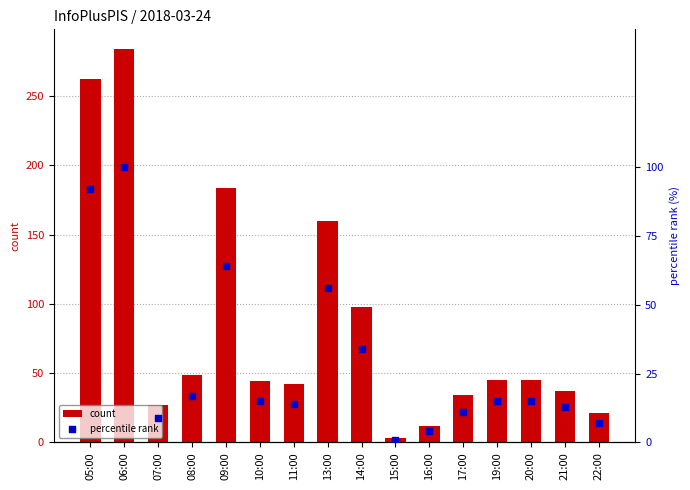

What is the total value across all series at 09:00?

248